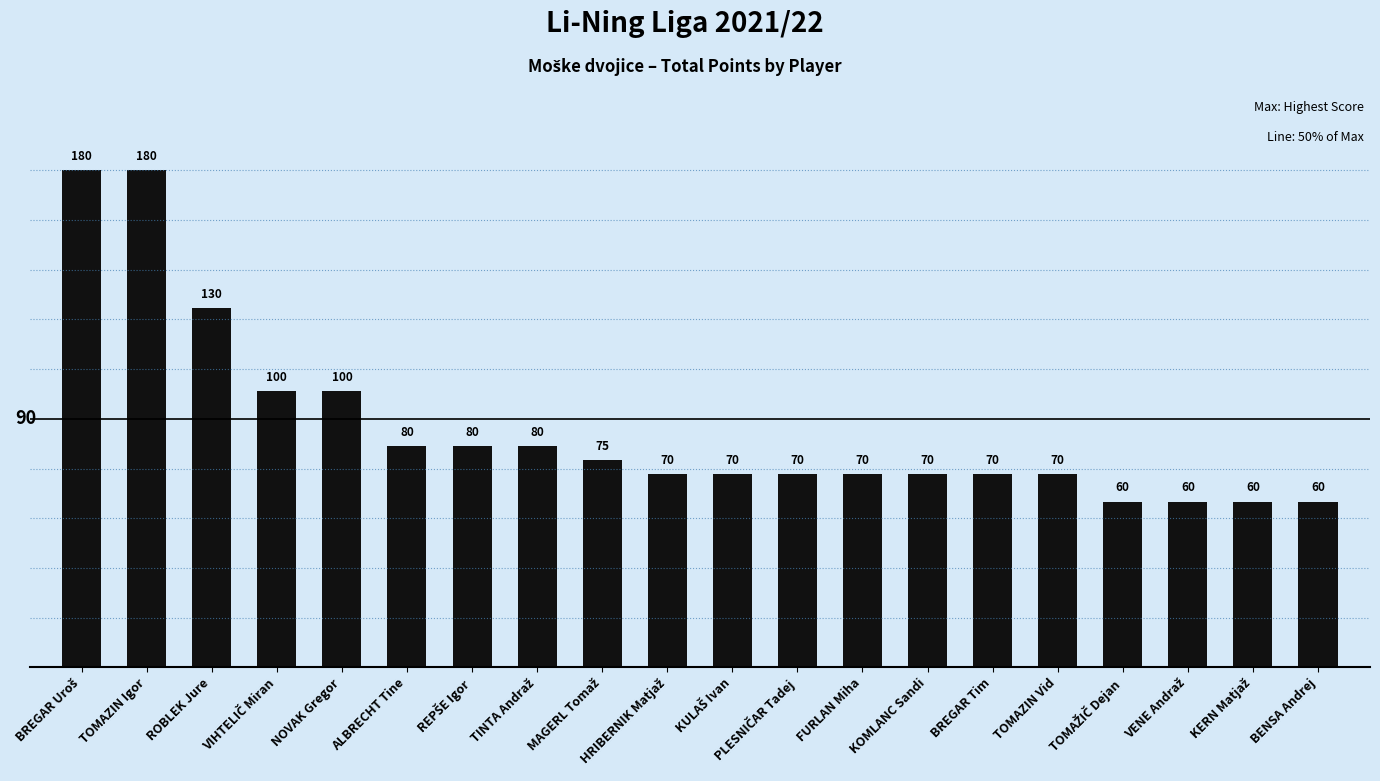

How many bars are there in total?

20